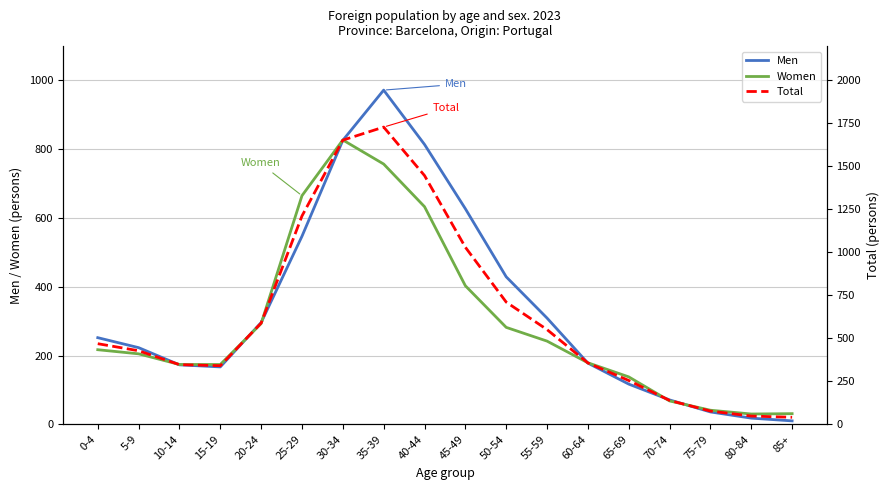

Rank the categories by Women value from lowest to highest.

80-84, 85+, 75-79, 70-74, 65-69, 10-14, 15-19, 60-64, 5-9, 0-4, 55-59, 50-54, 20-24, 45-49, 40-44, 25-29, 35-39, 30-34